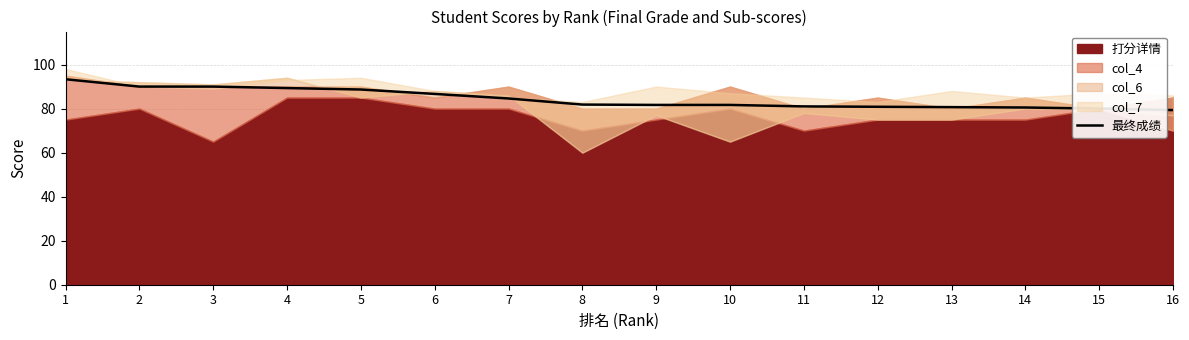

Count the number of values greater than 81.

10